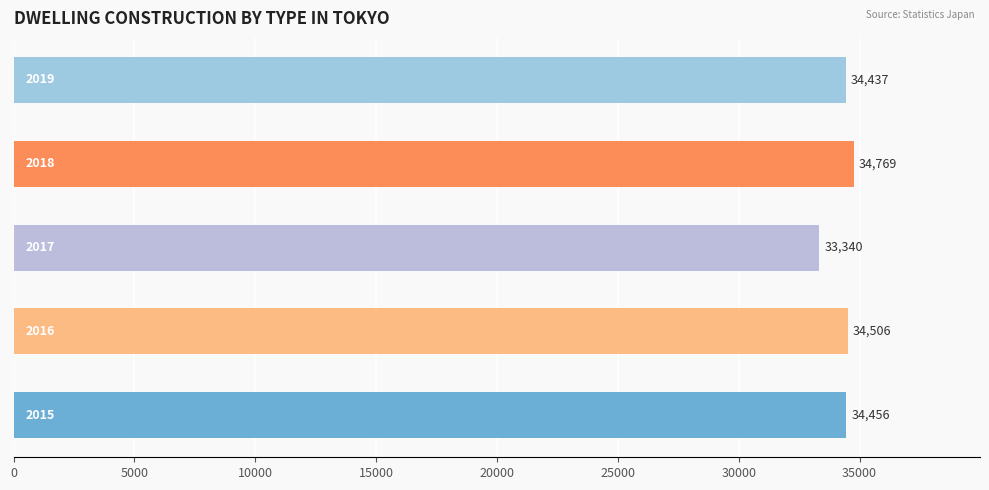

Does the chart contain any negative values?

No